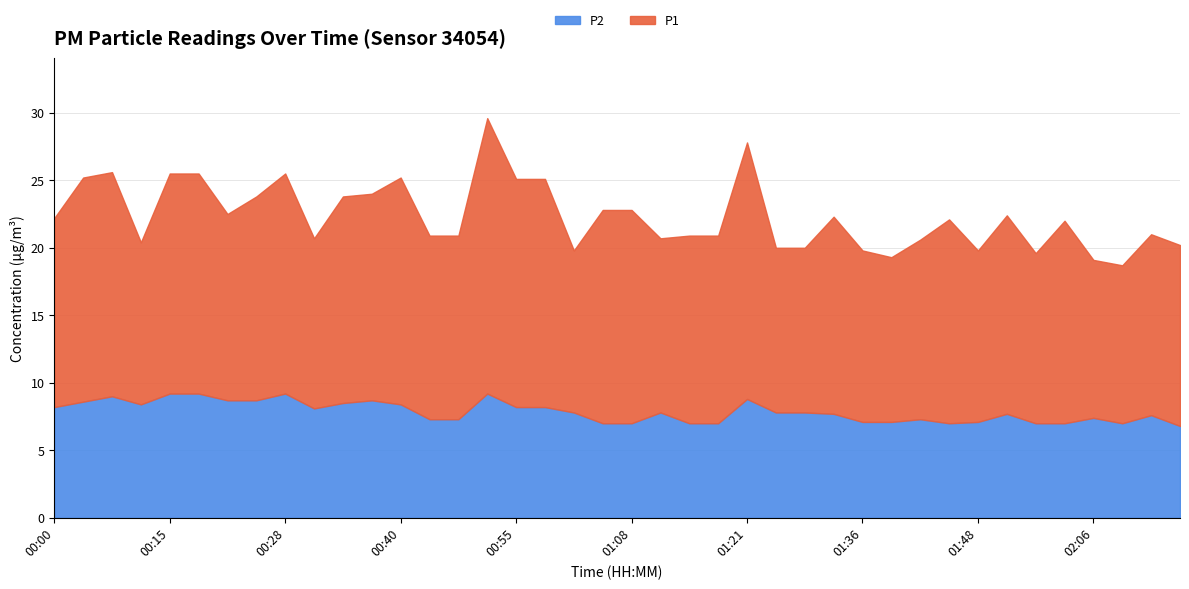

Does the chart have visible grid lines?

Yes